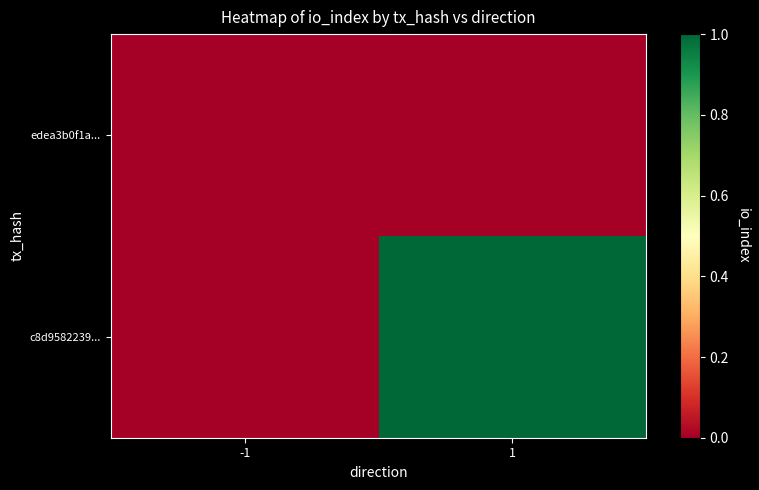

Rank the series by their average value, from lowest to highest.

edea3b0f1a..., c8d9582239...